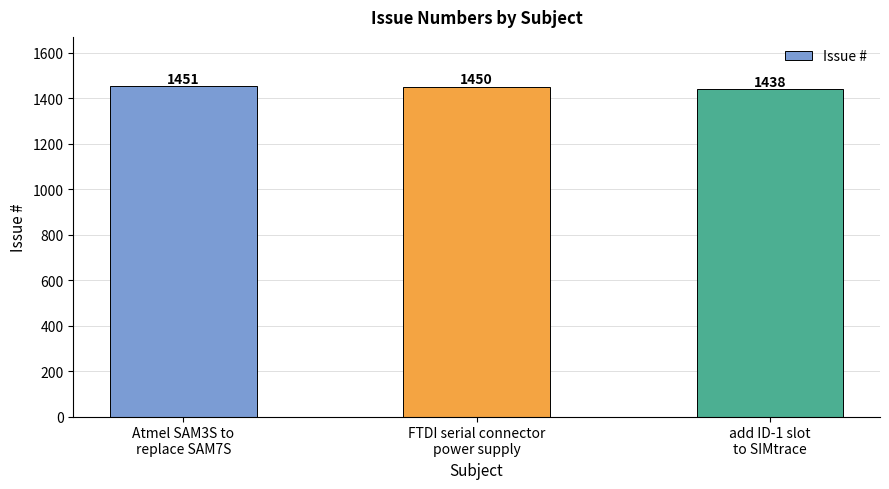

What is the value of the 2nd bar from the left?

1450